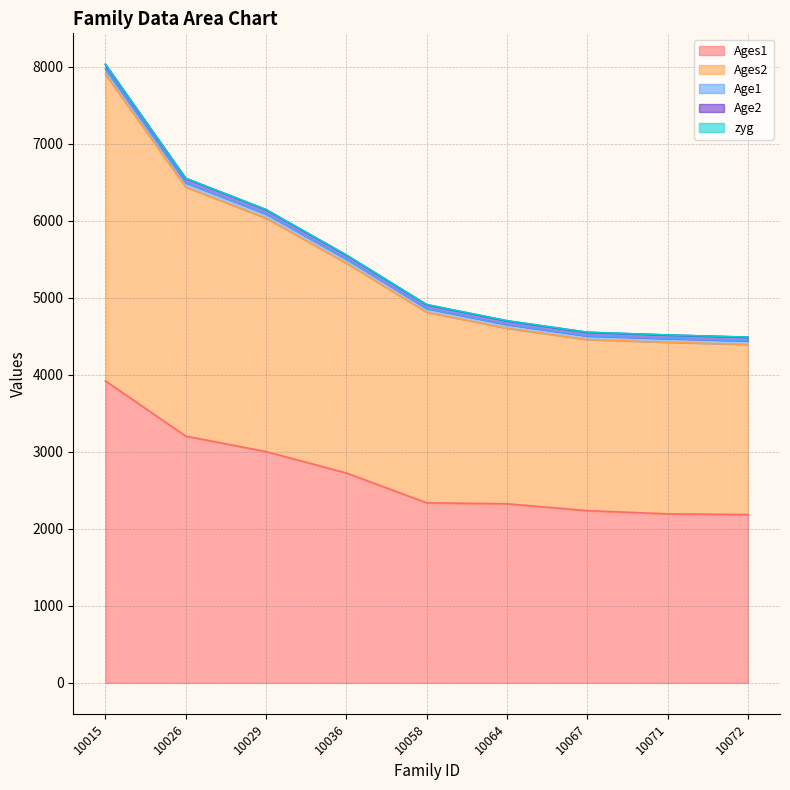

At which category does the chart reach its peak across all series?

10015